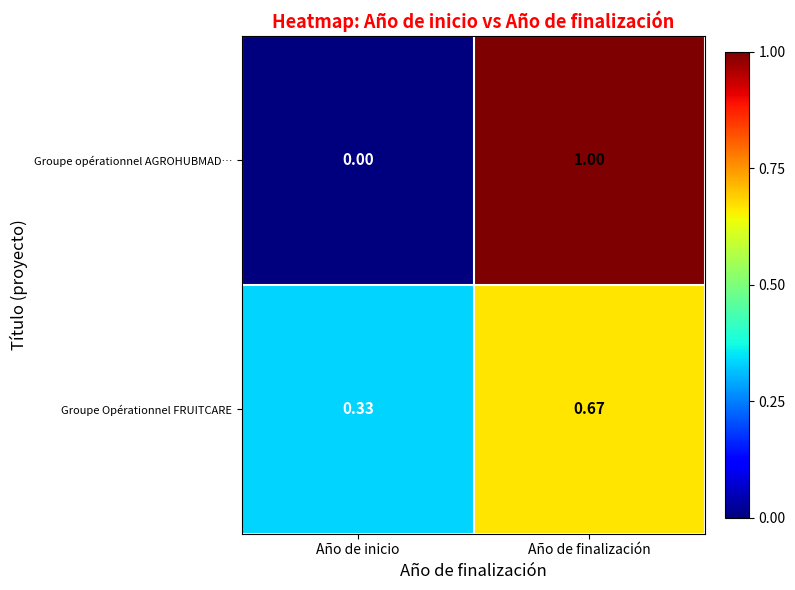

At which category is the sum across all series the highest?

Año de finalización